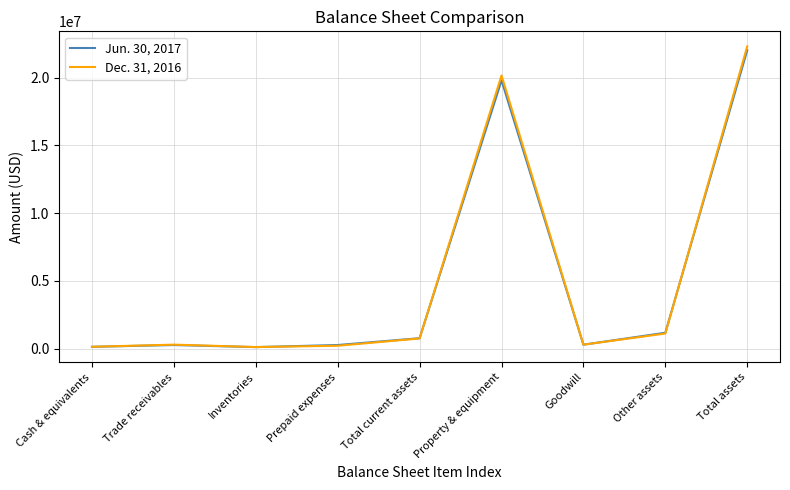

True or false: Dec. 31, 2016 has a value of 20161427 at Property & equipment.

True